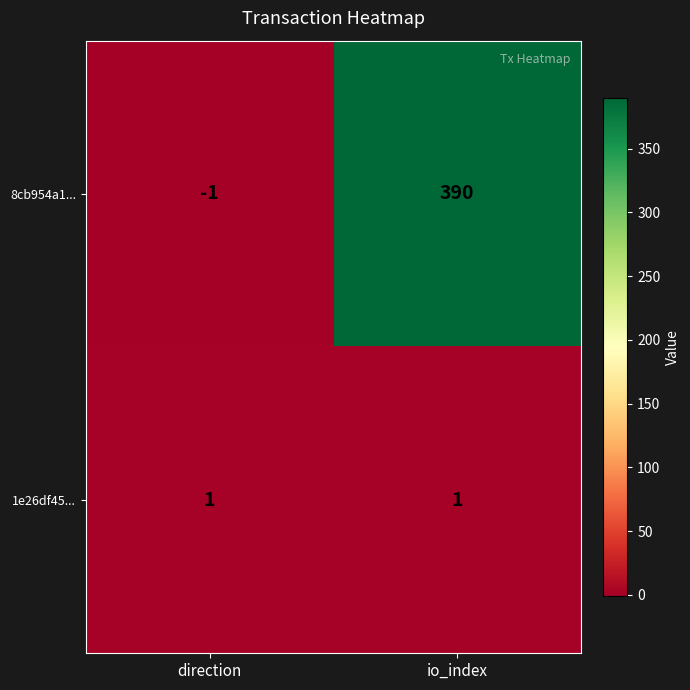

At which category is the sum across all series the highest?

io_index